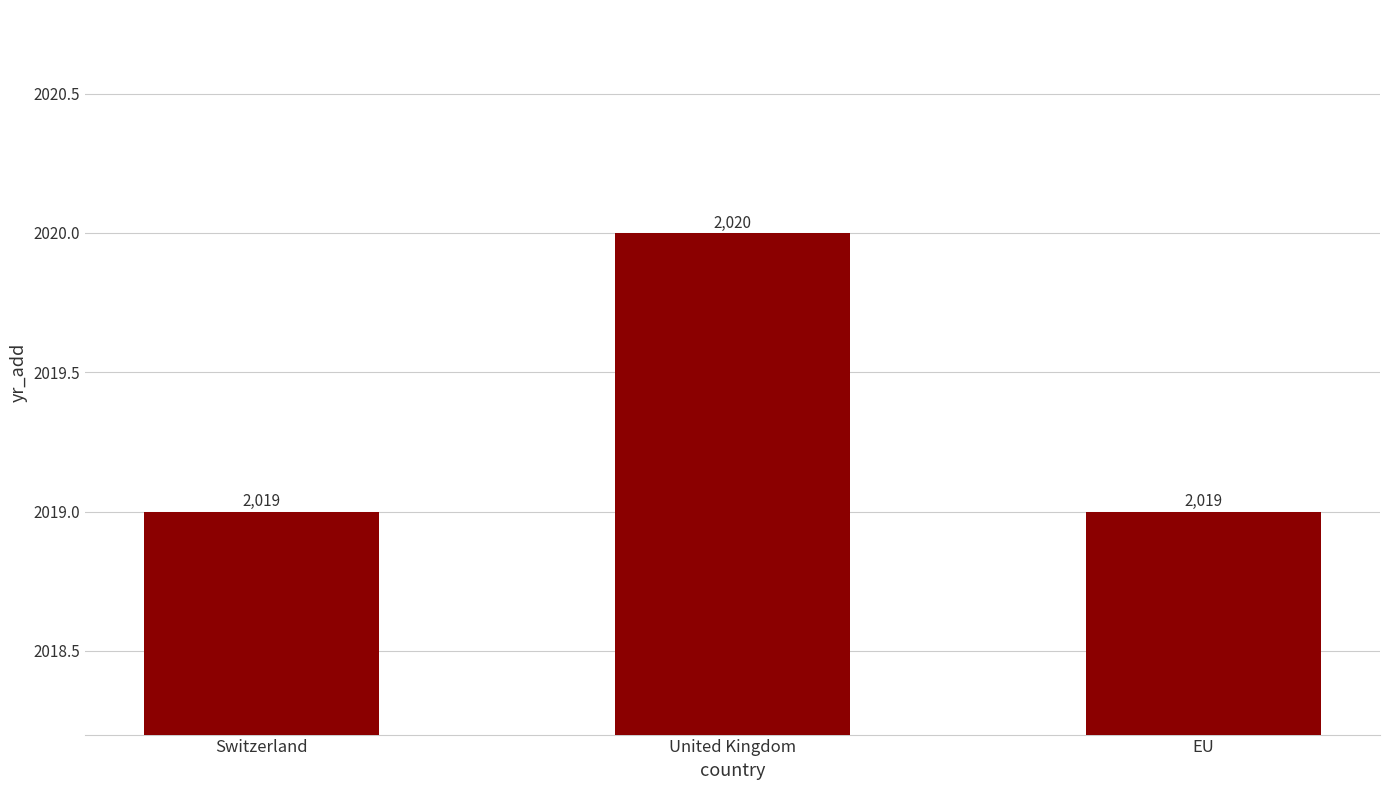

Reading left to right, transcribe all the data shown in this chart.

Switzerland=2019	United Kingdom=2020	EU=2019